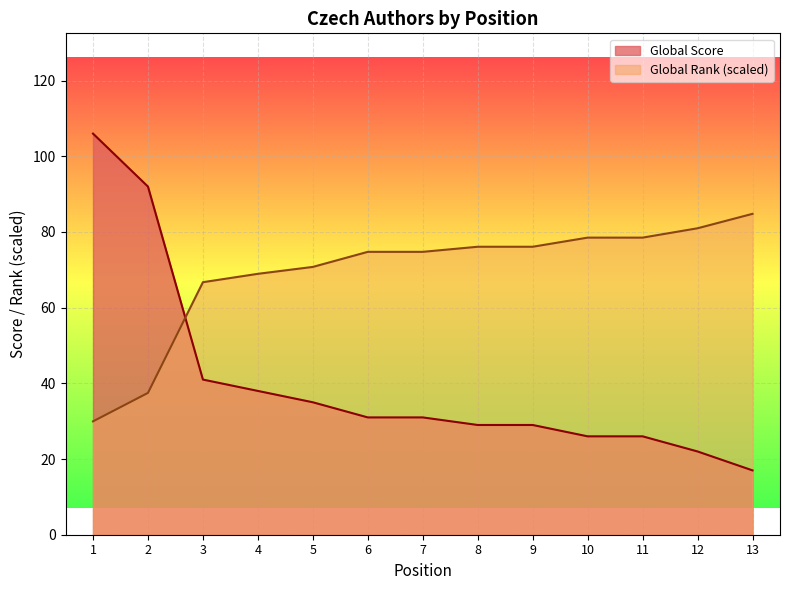

True or false: Global Score and Global Rank intersect in this chart.

True